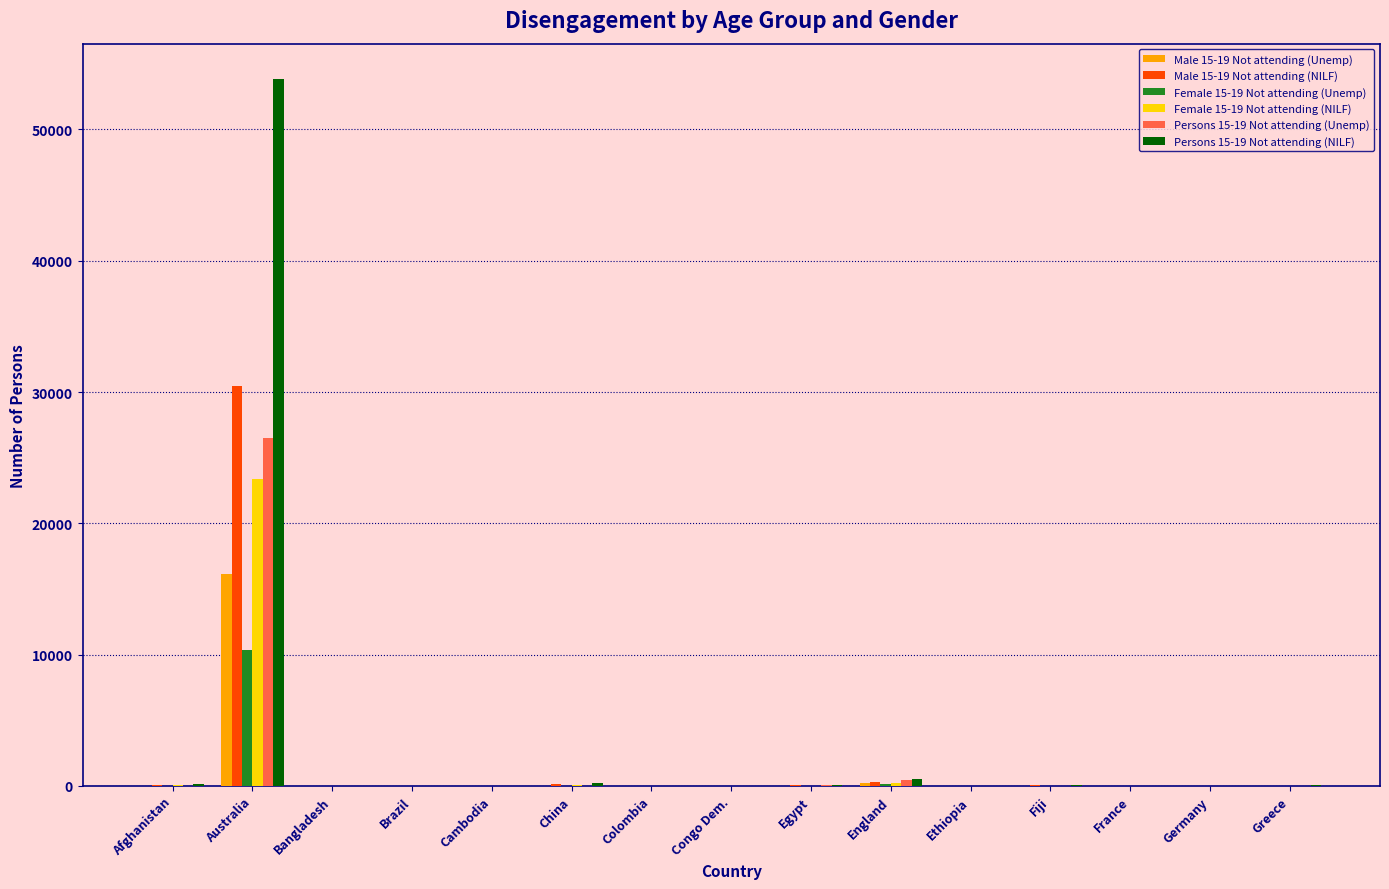

Which category has the highest value in the Persons 15-19 Not attending (NILF) series?

Australia